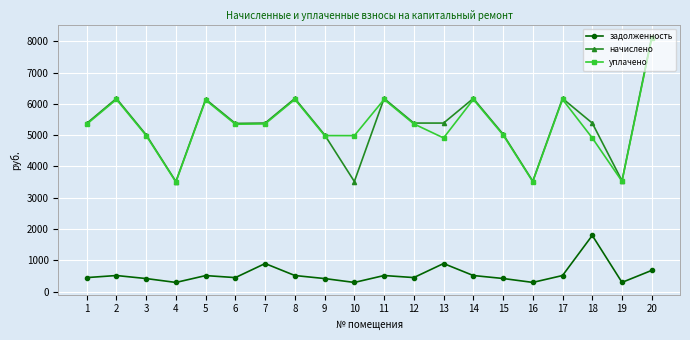

Does the chart have visible grid lines?

Yes